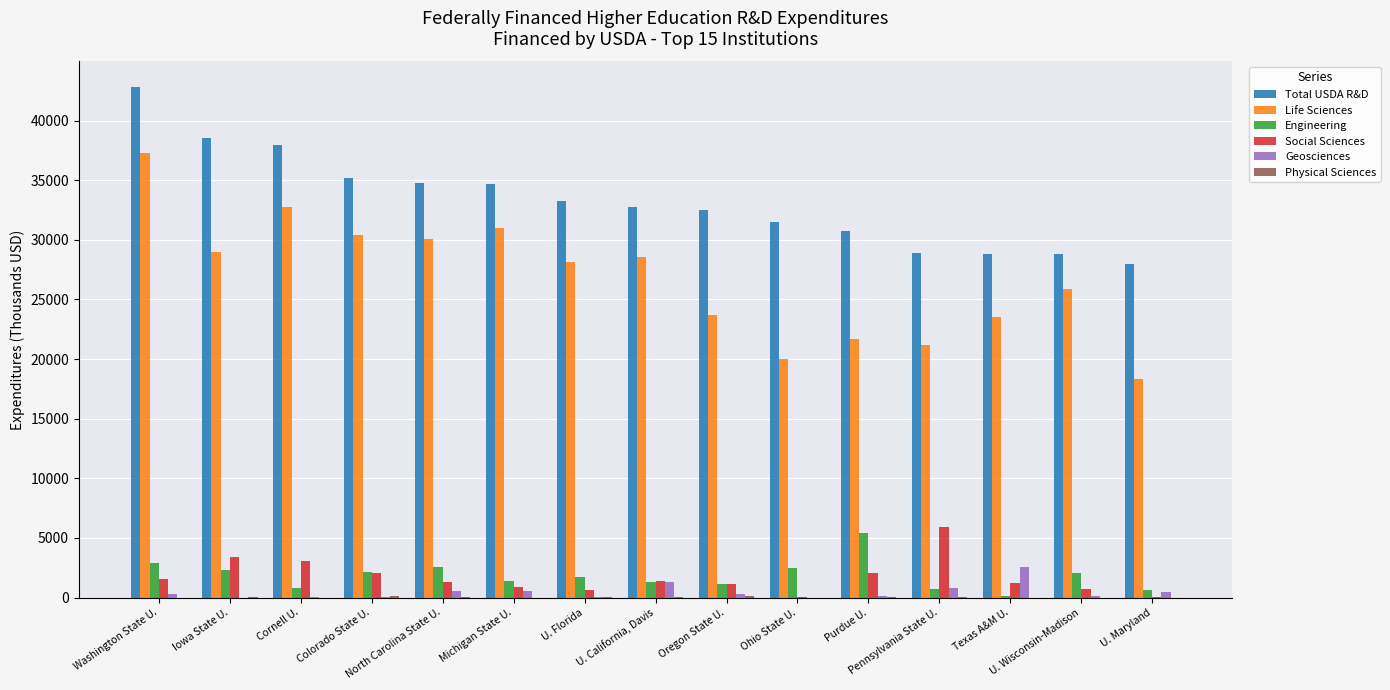

Which series has the largest total across all categories?

Total USDA R&D